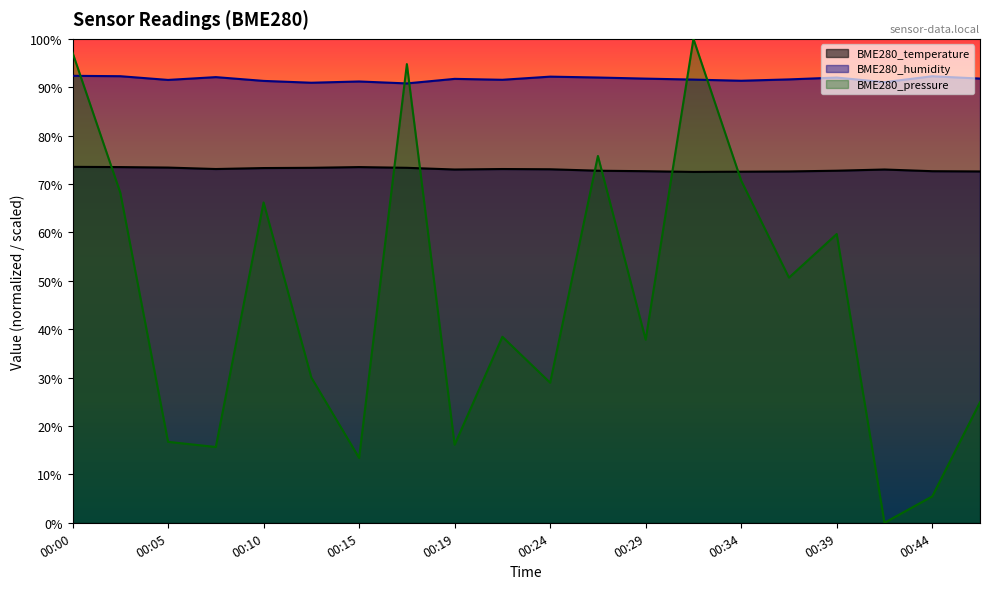

True or false: BME280_pressure_scaled has a value of 13.4 at 00:15.

True